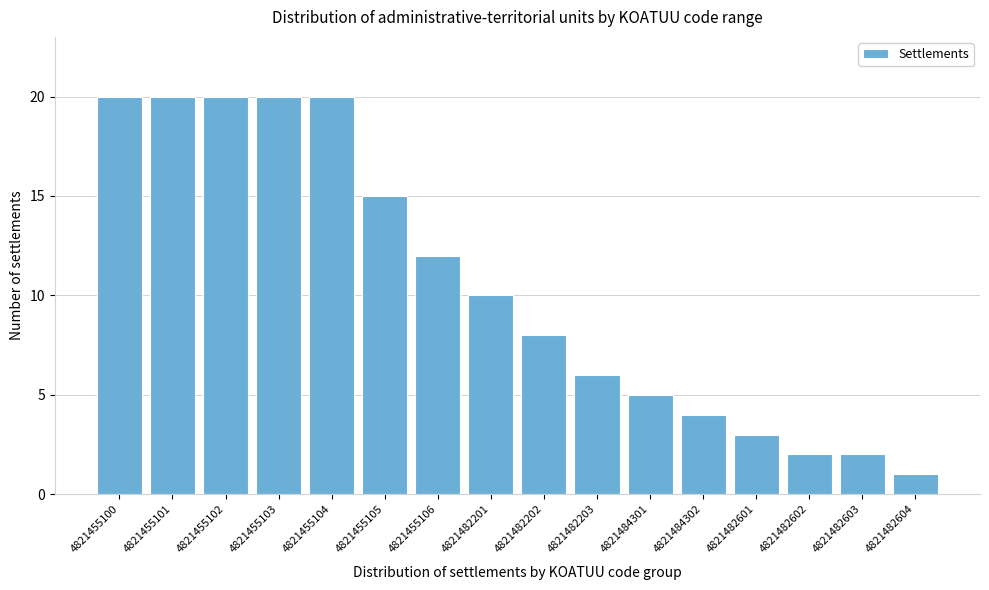

Reading left to right, what are all the values shown in this chart?

4821455100=20	4821455101=20	4821455102=20	4821455103=20	4821455104=20	4821455105=15	4821455106=12	4821482201=10	4821482202=8	4821482203=6	4821484301=5	4821484302=4	4821482601=3	4821482602=2	4821482603=2	4821482604=1